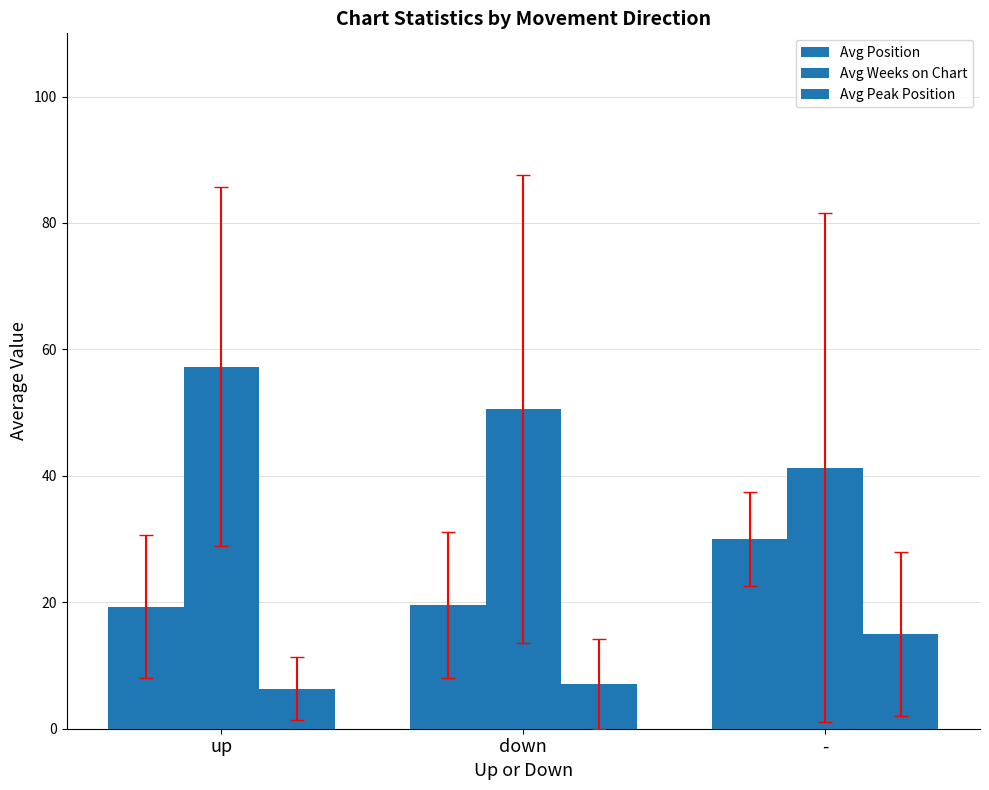

Count the number of categories in the chart.

3